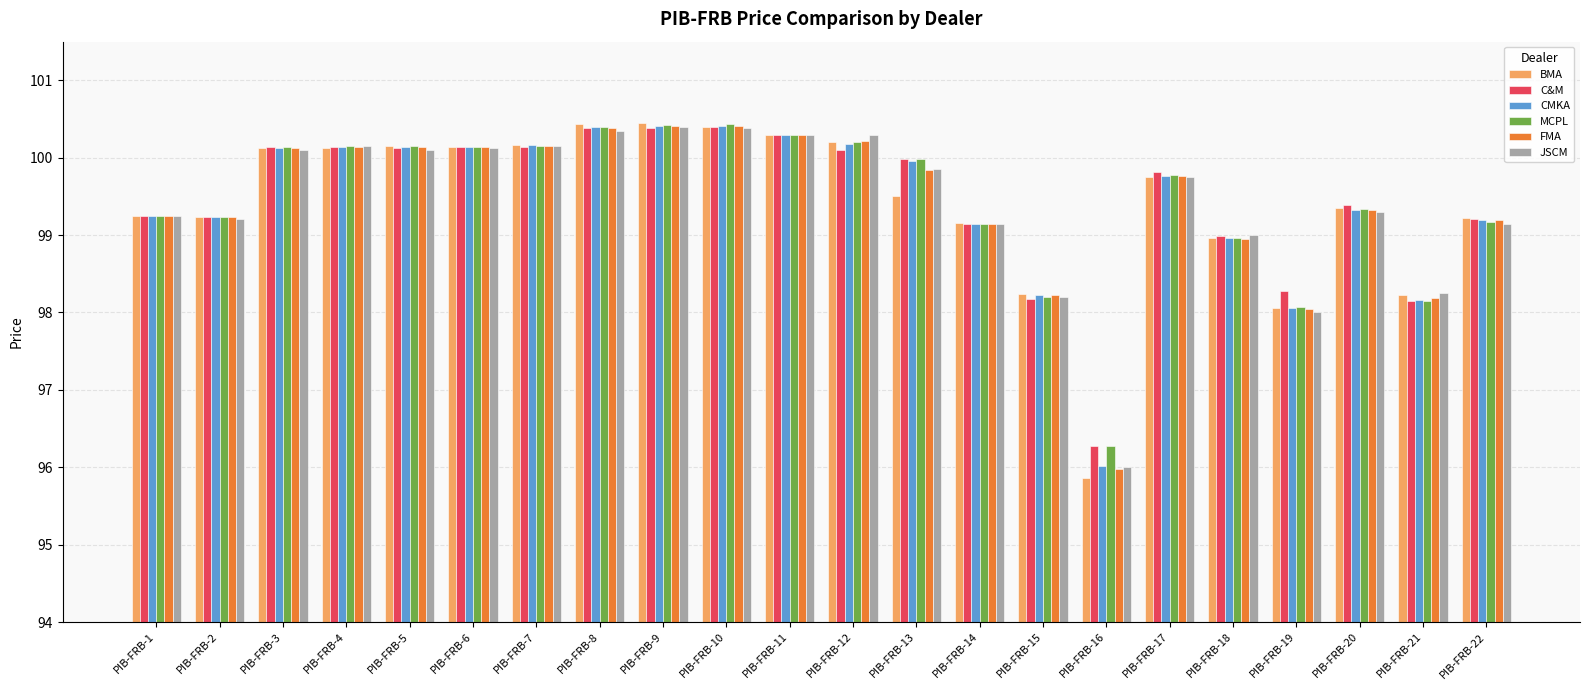

The MCPL series shows 178.7 at PIB-FRB-8. True or false?

False